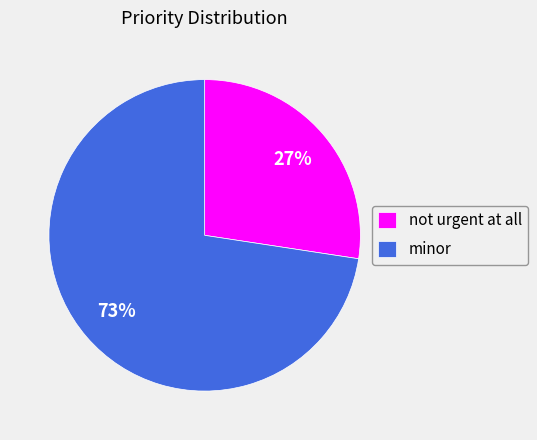

Does any single category account for the majority?

Yes